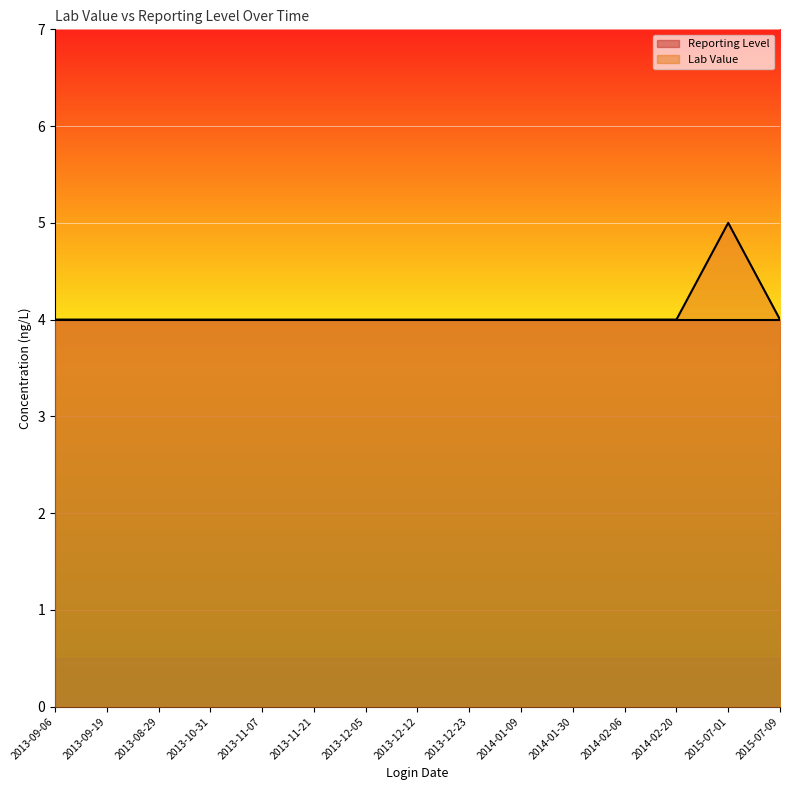

What is the value of the 1st point from the left?

4